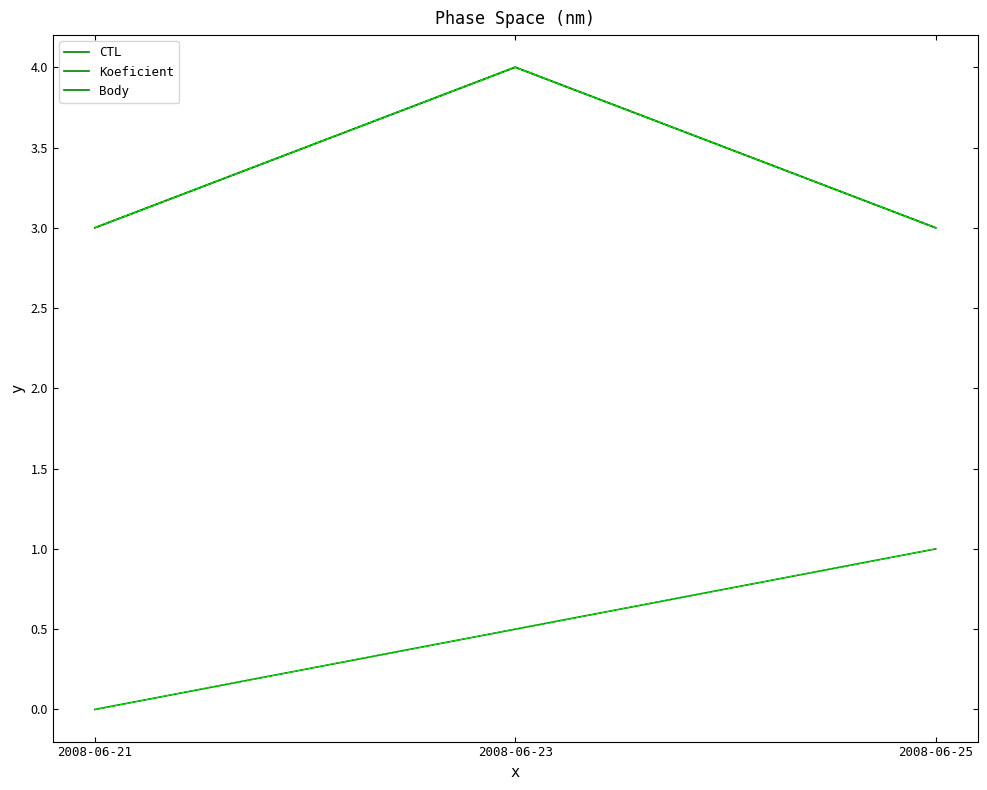

Which series has the widest spread of values?

Koeficient